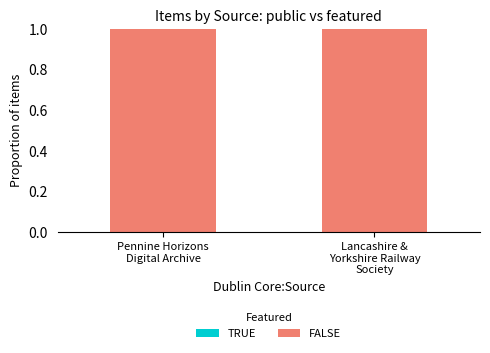

Which label corresponds to the largest value in the chart?

Pennine Horizons
Digital Archive